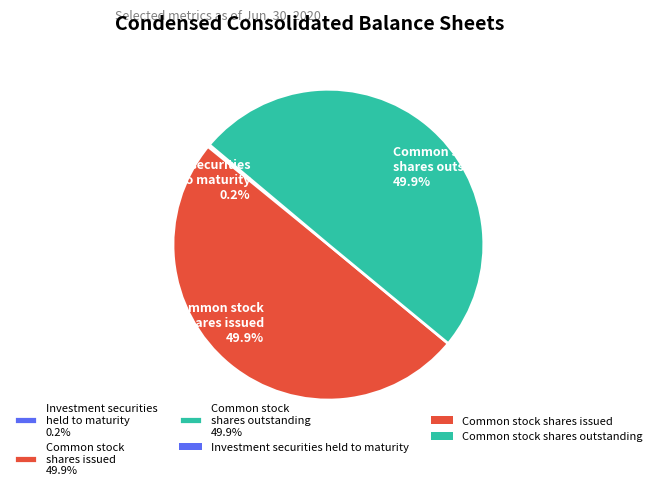

What is the ratio of the value at Common stock shares issued 49.9% to the value at Common stock shares outstanding 49.9%?

1.0